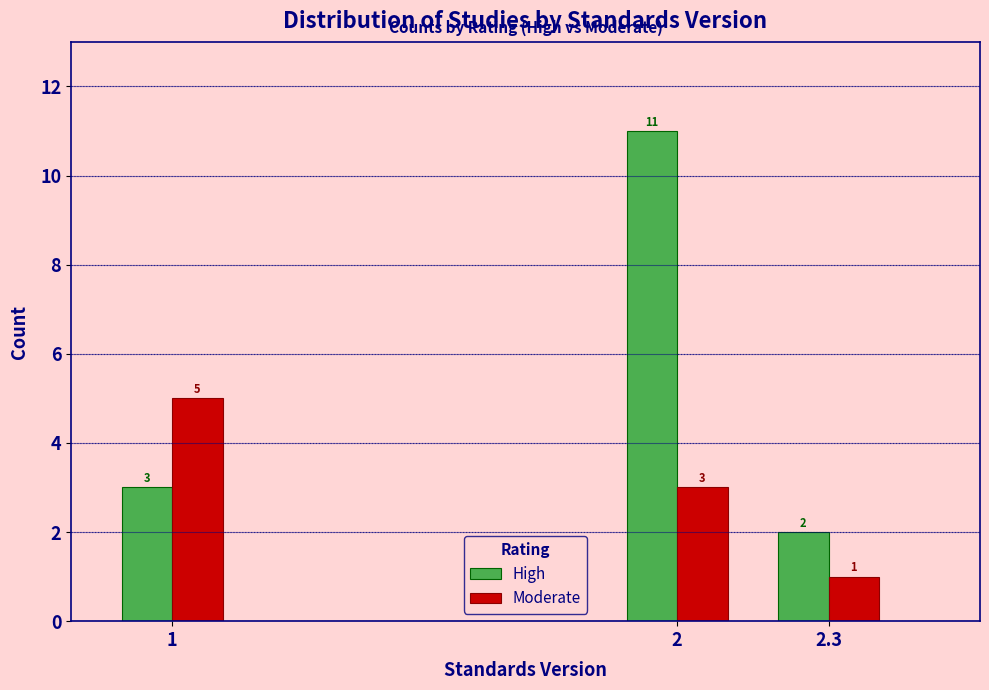

Reading left to right, transcribe all the data shown in this chart.

High: 3	11	2
Moderate: 5	3	1